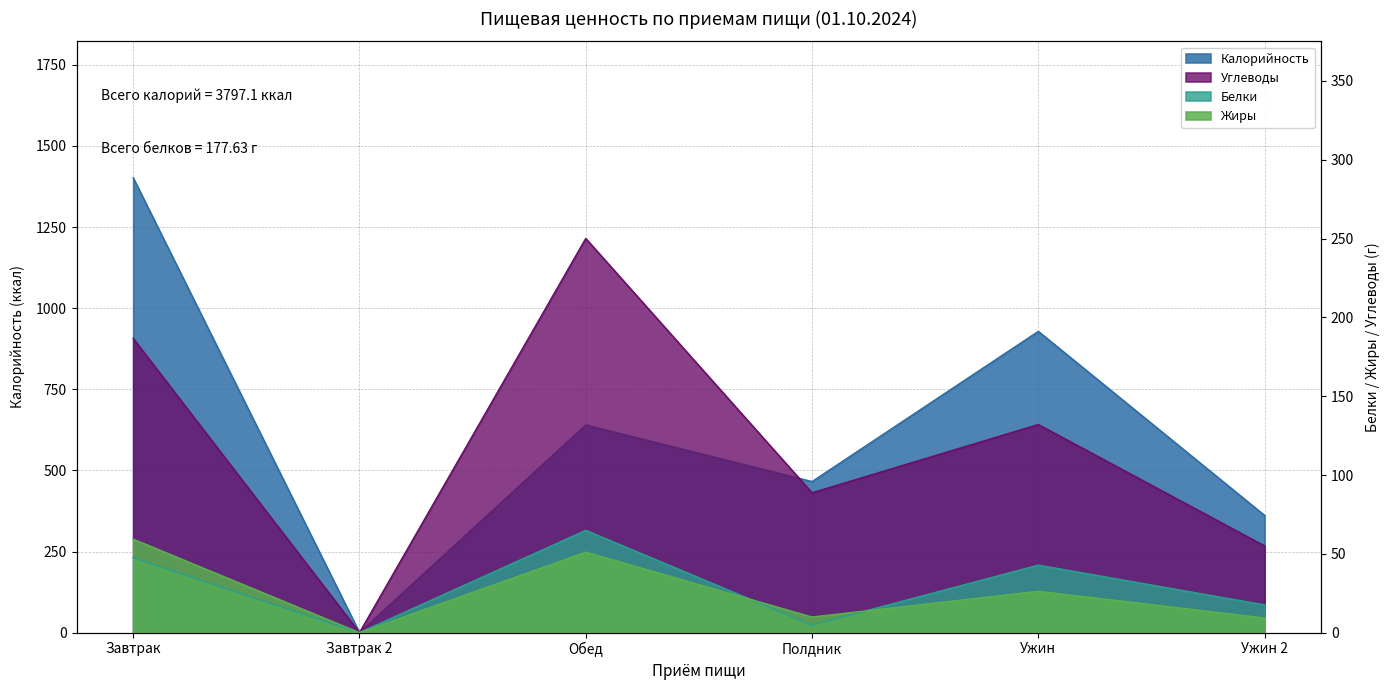

What is the sum of the Жиры values at Завтрак and Ужин?

85.5